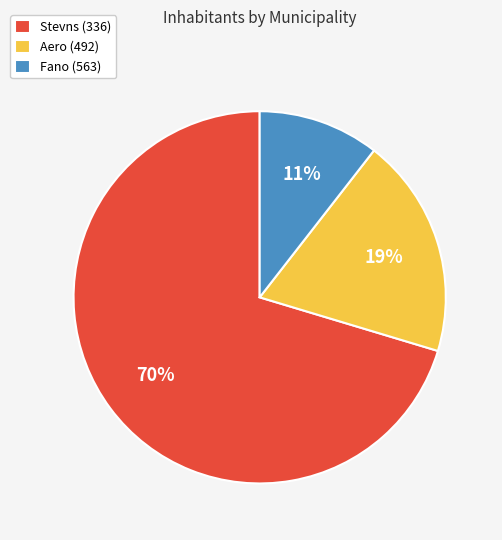

How many segments does this pie chart have?

3